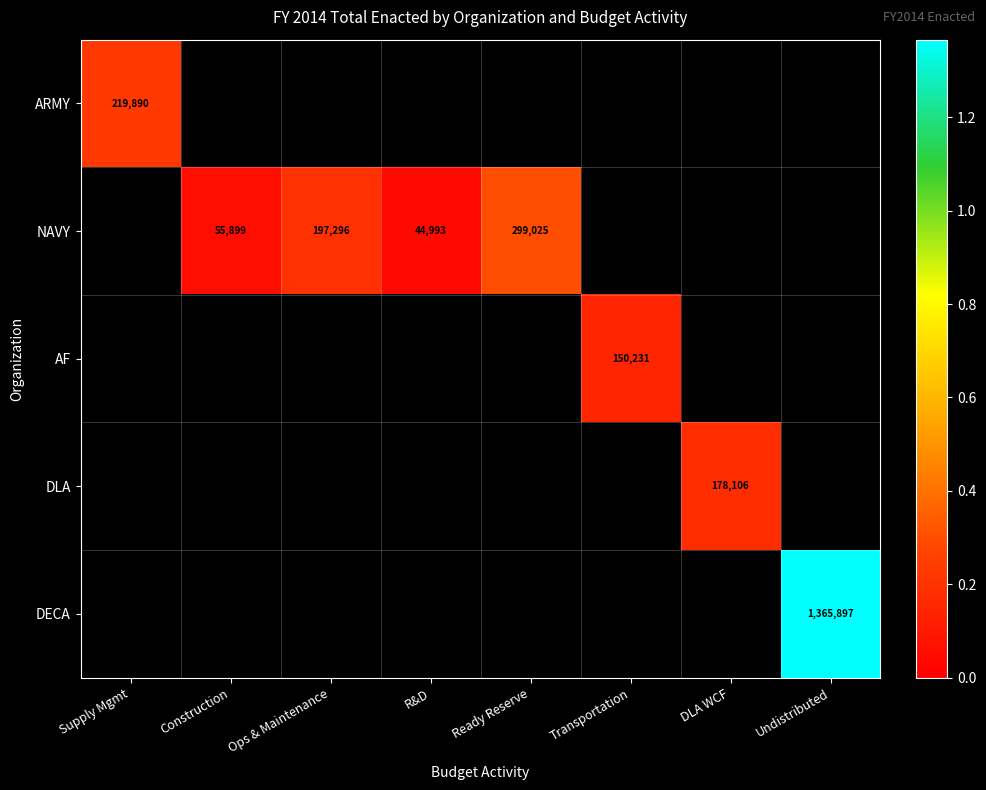

Is it true that NAVY equals 11634 at R&D?

False